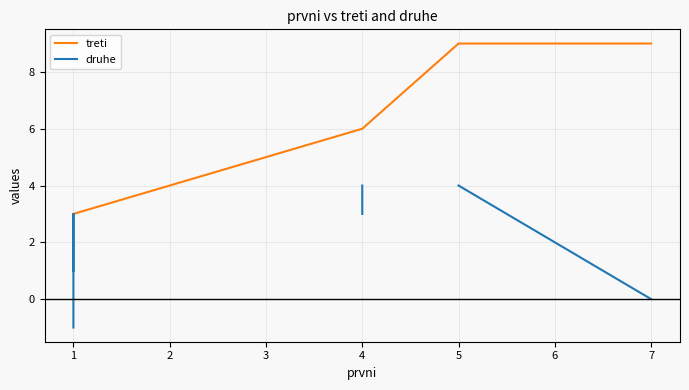

What is the sum of all treti values?

72.0